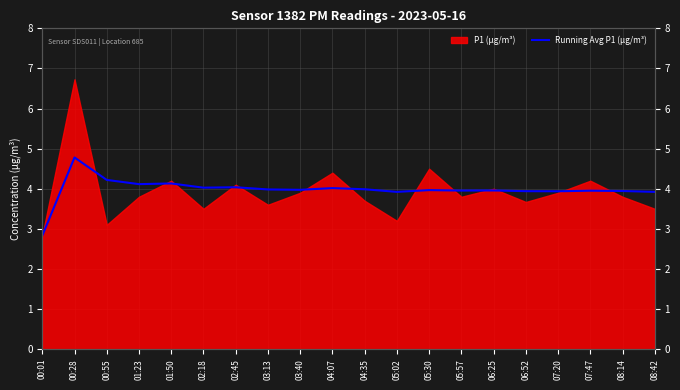

What is the change in value from 01:50 to 08:14?

-0.2